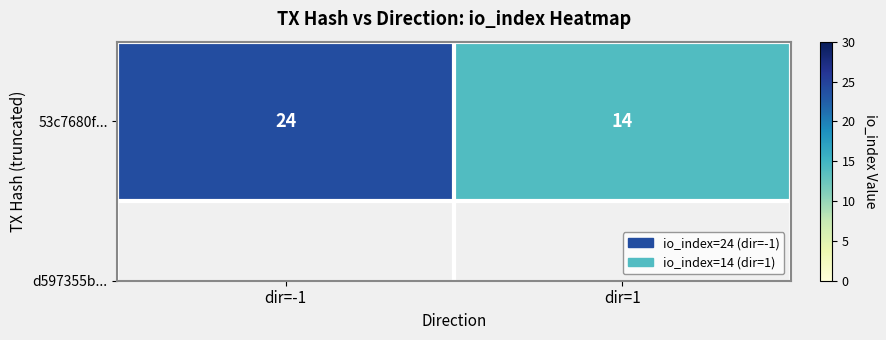

Count the values in the range 14 to 24.

2